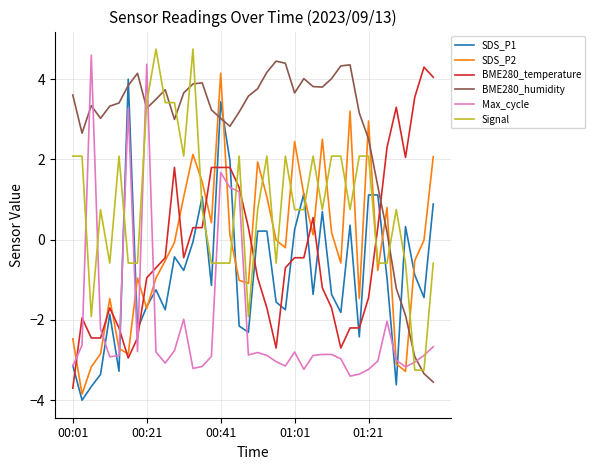

What is the minimum value for BME280_temperature?

-3.7